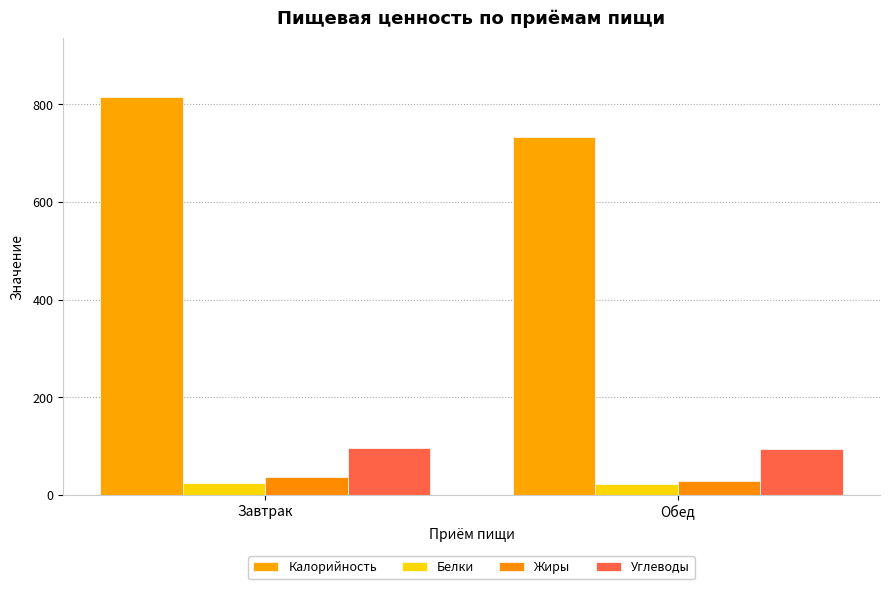

Does the chart contain any negative values?

No